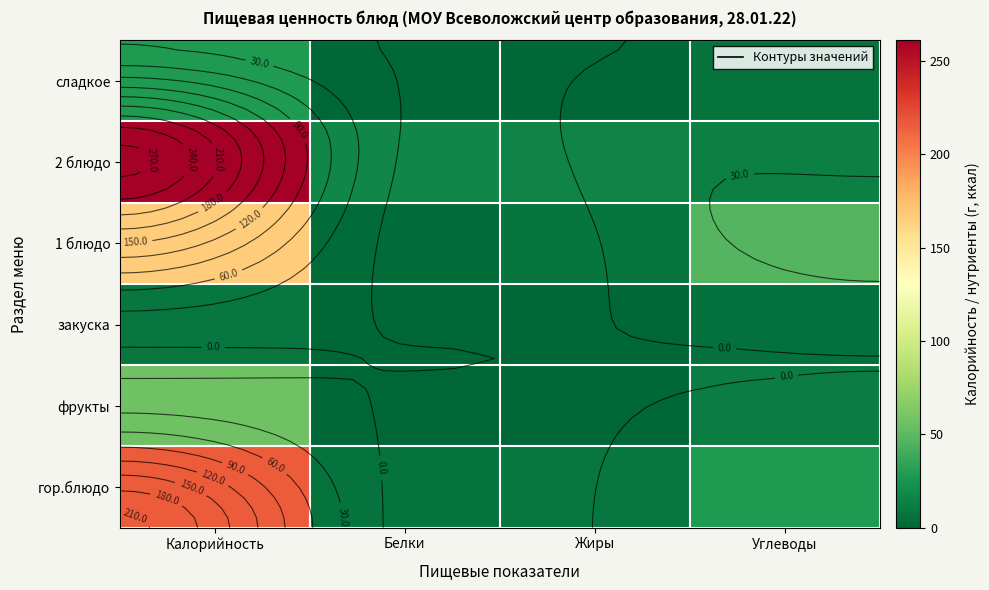

How many positive values does the сладкое series have?

3